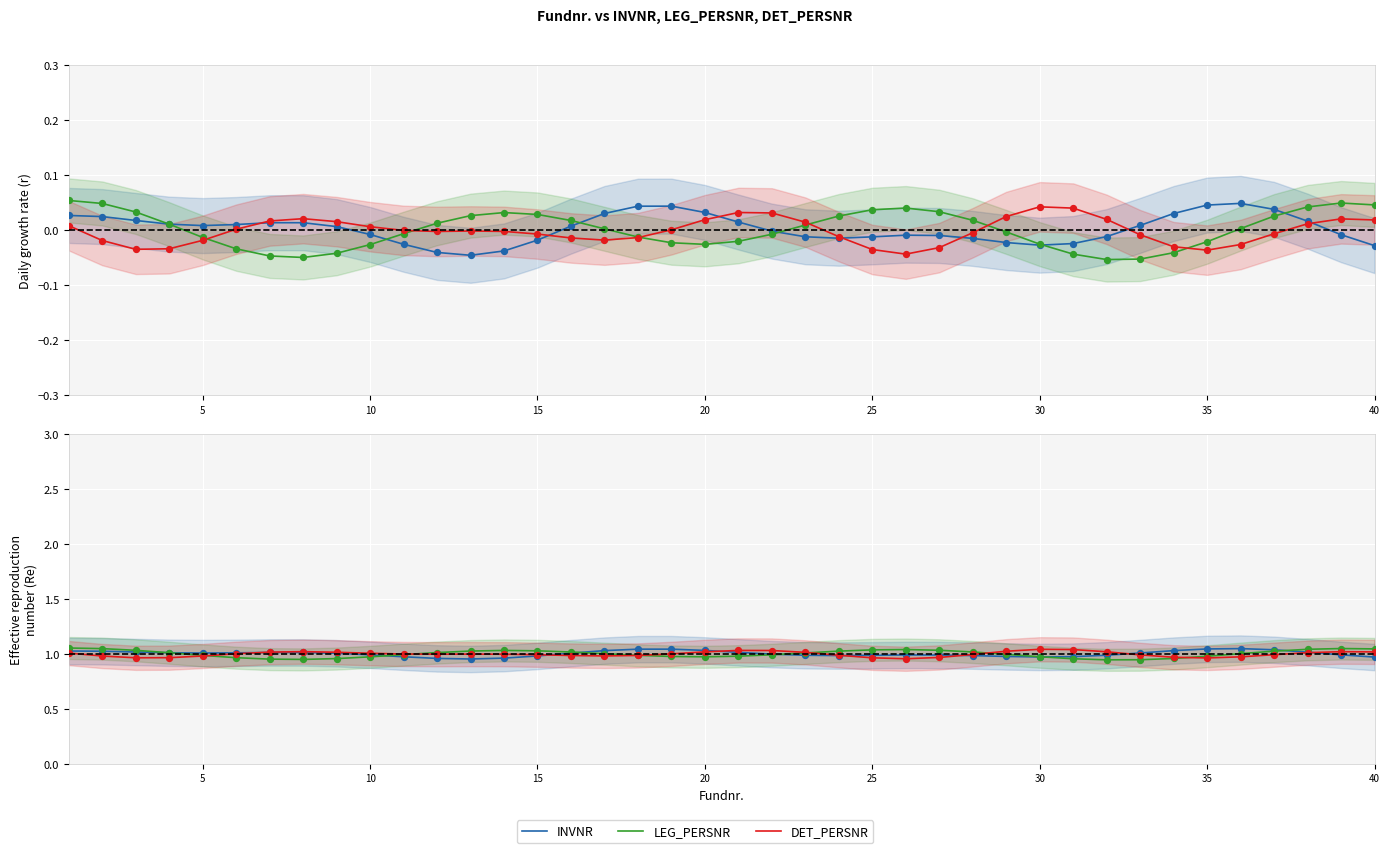

Is the value of LEG_PERSNR at 19 greater than the value of DET_PERSNR at 31?

No